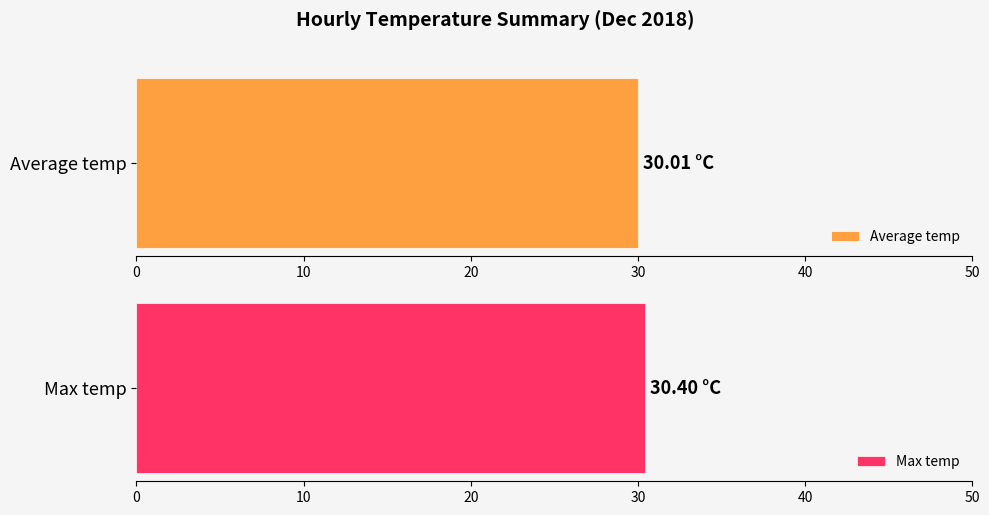

Is it true that Average temp equals 7.1 at 14:00?

False